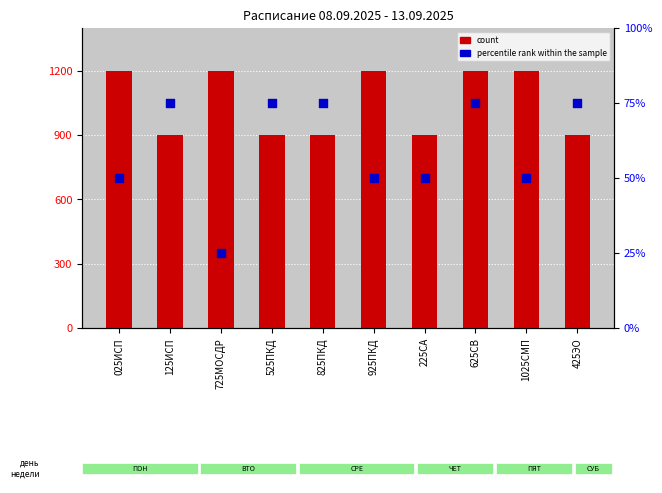

Which series contains the lowest Y value?

percentile rank within the sample